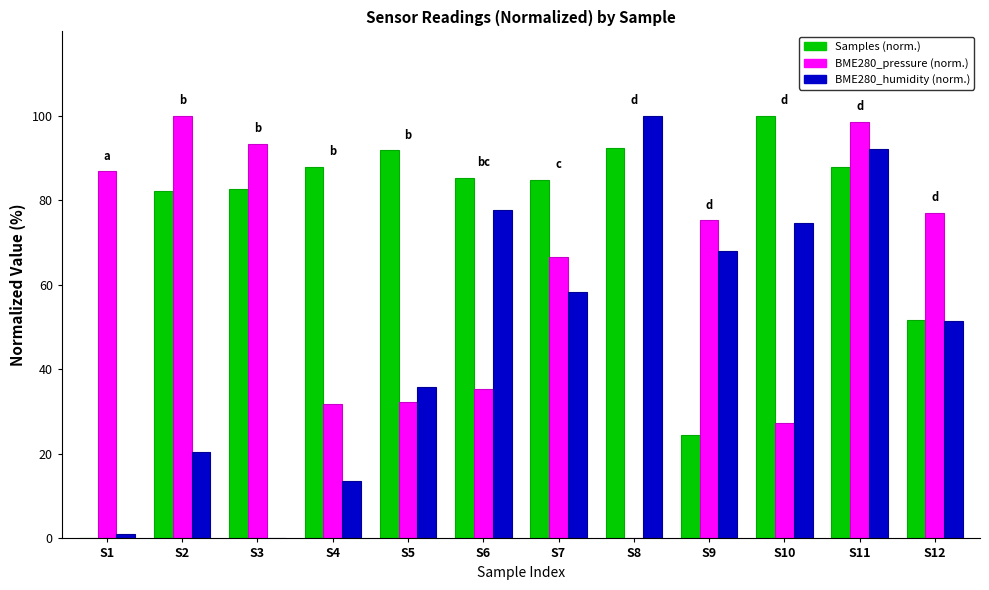

How many distinct data groups are displayed?

3